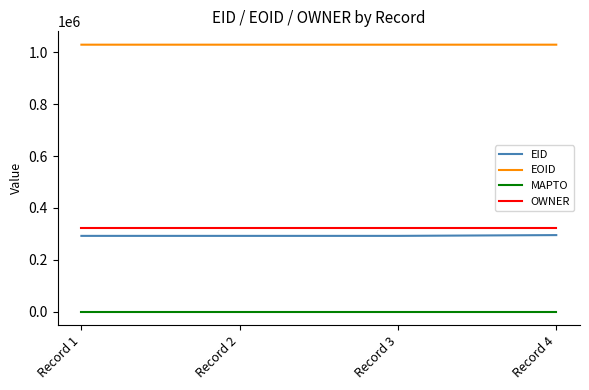

Rank the series at Record 2 from lowest to highest value.

MAPTO, EID, OWNER, EOID